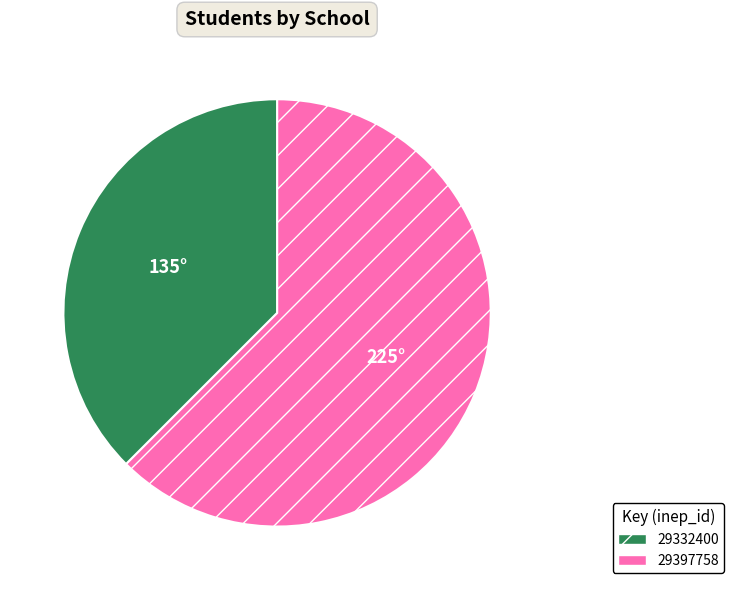

Rank the categories by value from lowest to highest.

29397758, 29332400